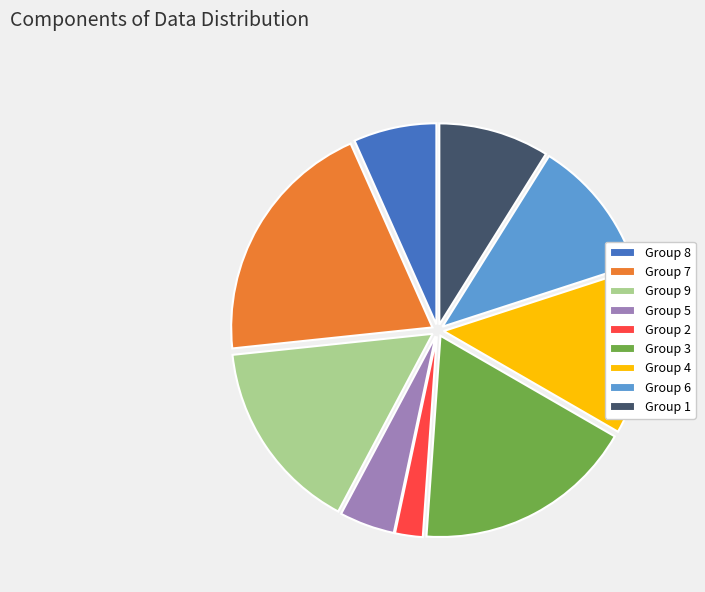

Is it true that Group 7 is 20% of the pie?

True